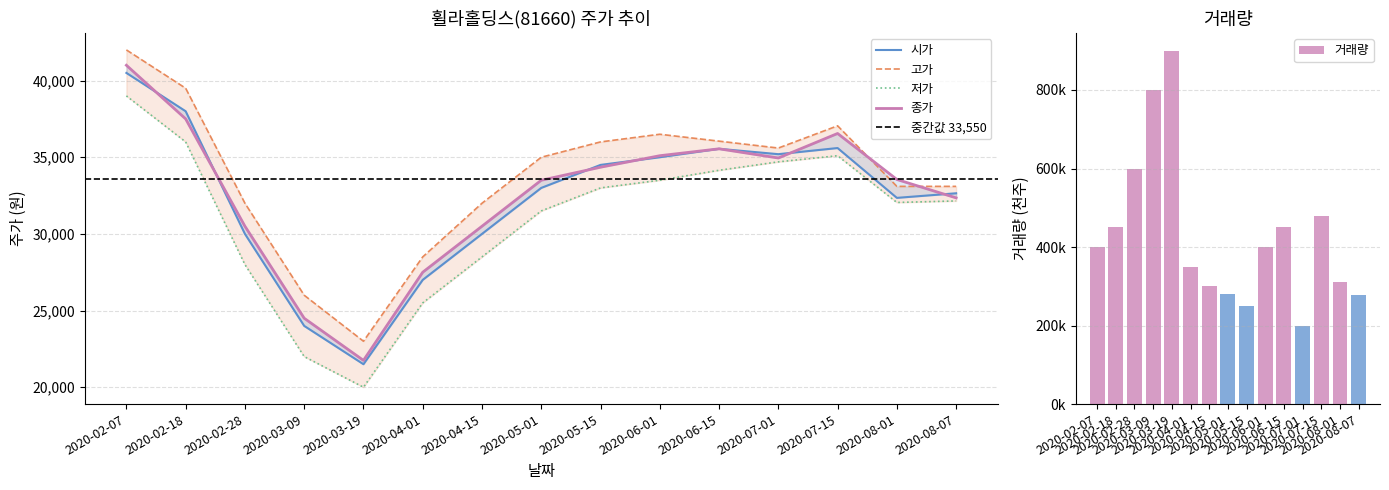

What is the minimum value shown in the chart?

20000